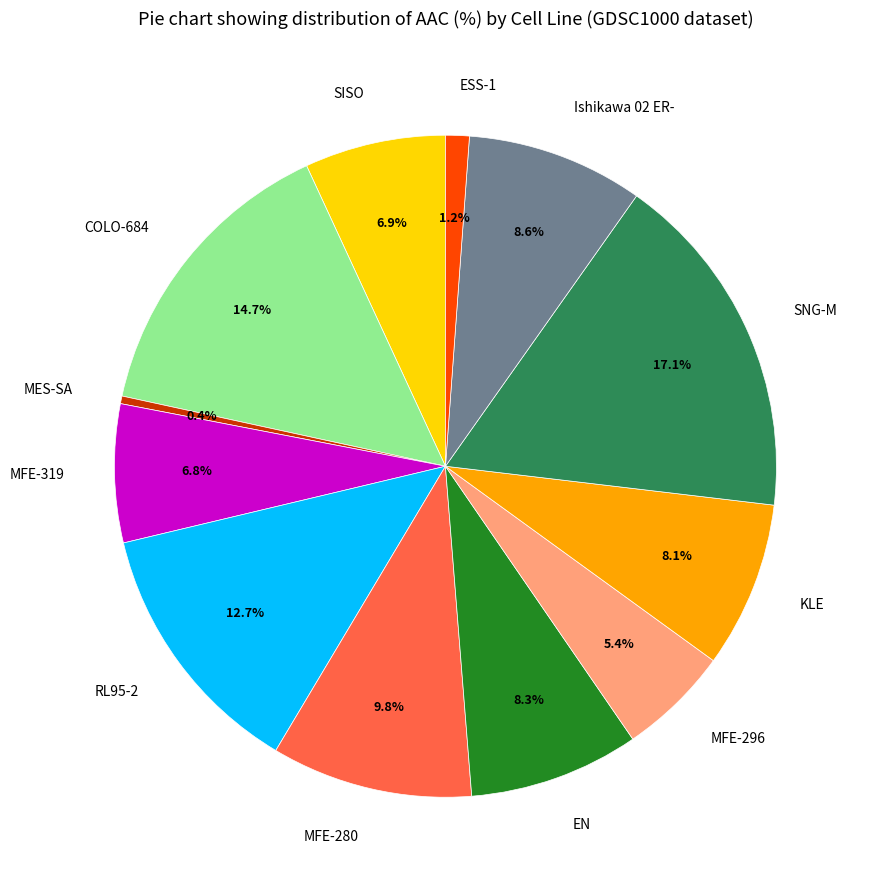

To the nearest percent, what is the difference between the largest and smallest slice percentages?

17%